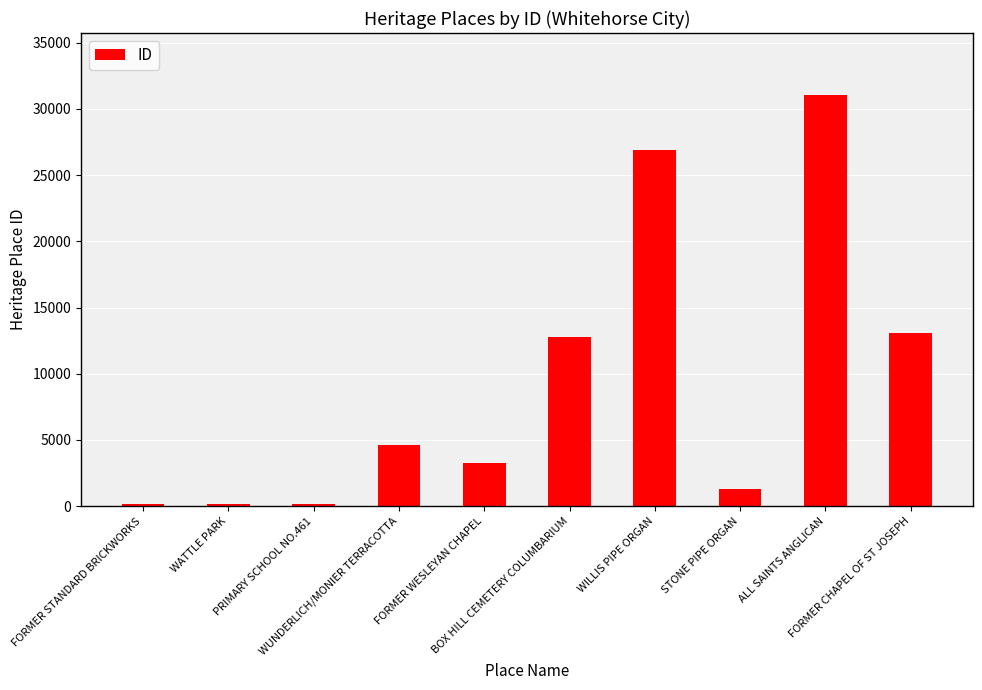

What is the maximum value shown in the chart?

31071